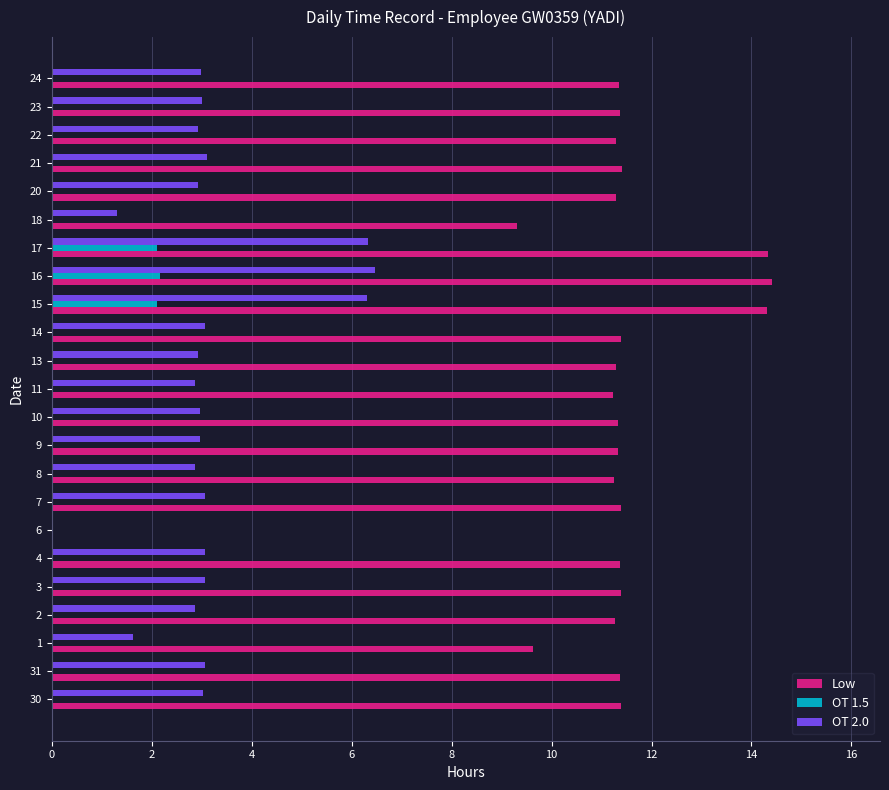

Which series changed the most between 14 and 16?

OT 2.0